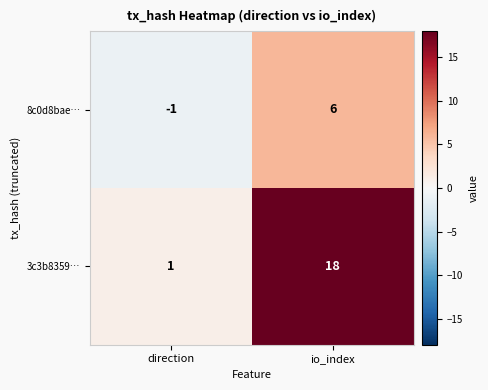

Reading right to left, transcribe all the data shown in this chart.

8c0d8bae…: io_index=6	direction=-1
3c3b8359…: io_index=18	direction=1